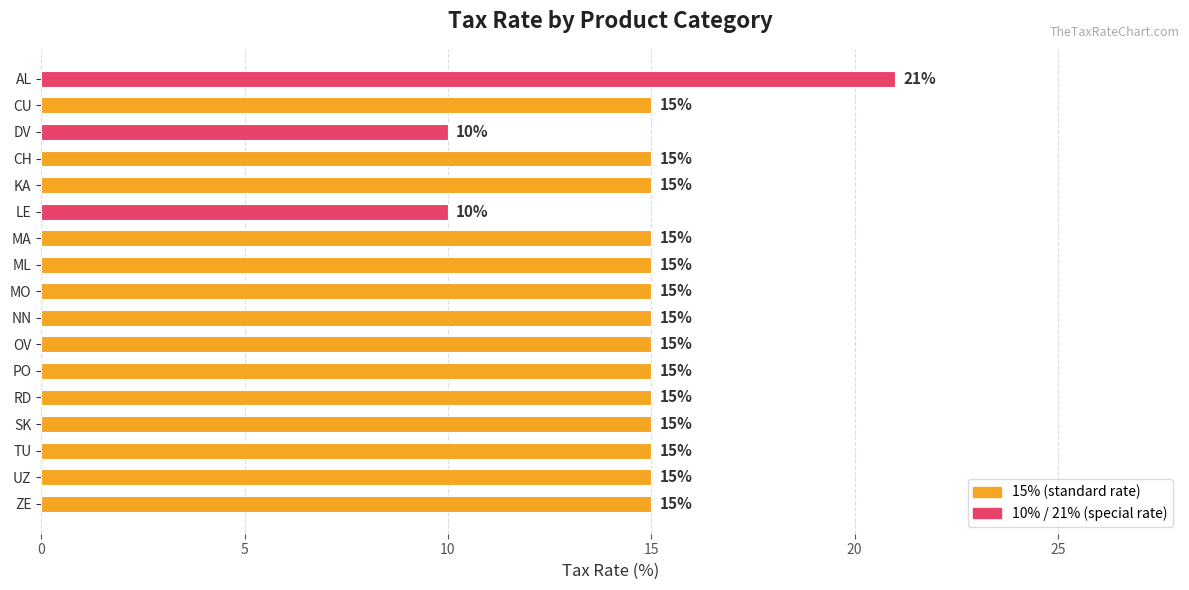

What value does the data have at DV?

10